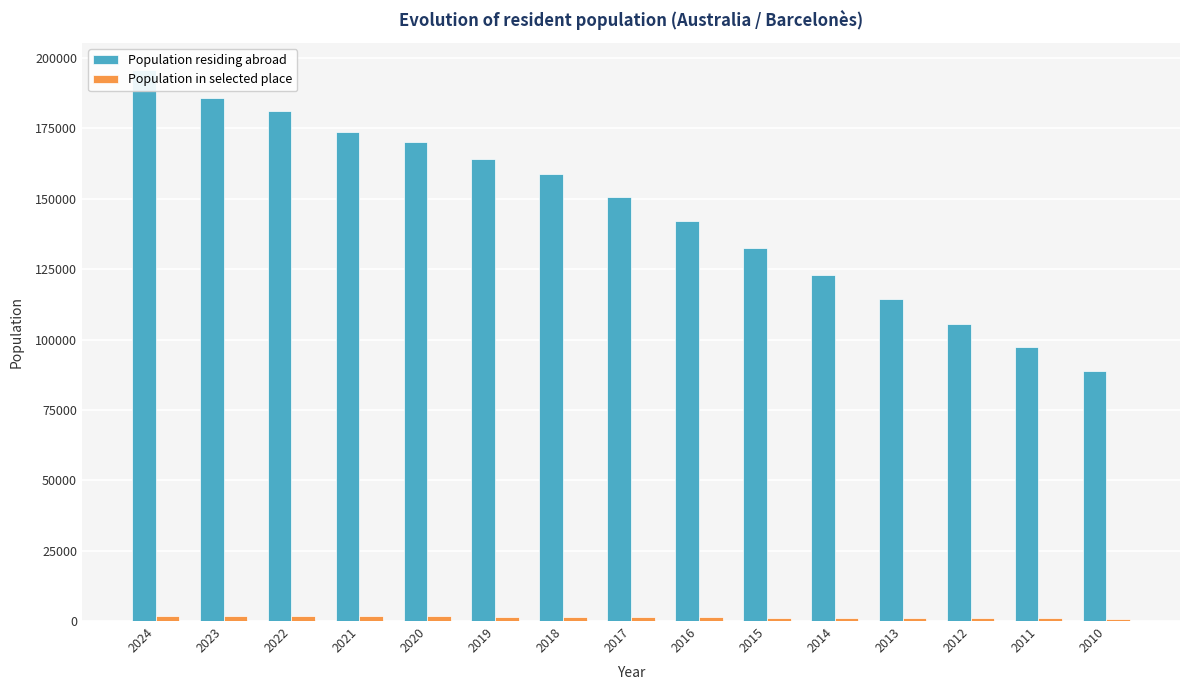

What is the minimum value for Population residing abroad?

88975